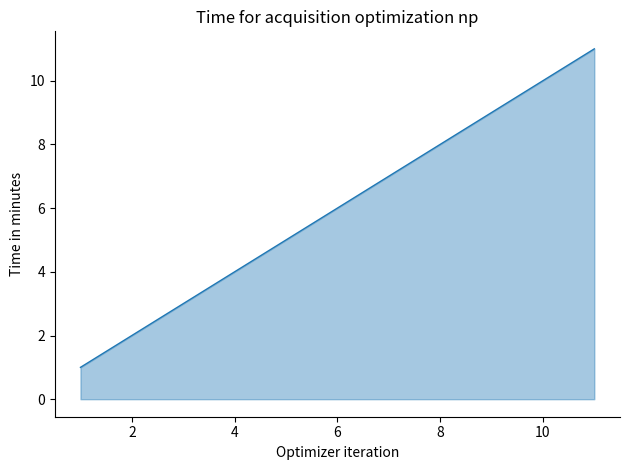

What is the maximum value shown in the chart?

11